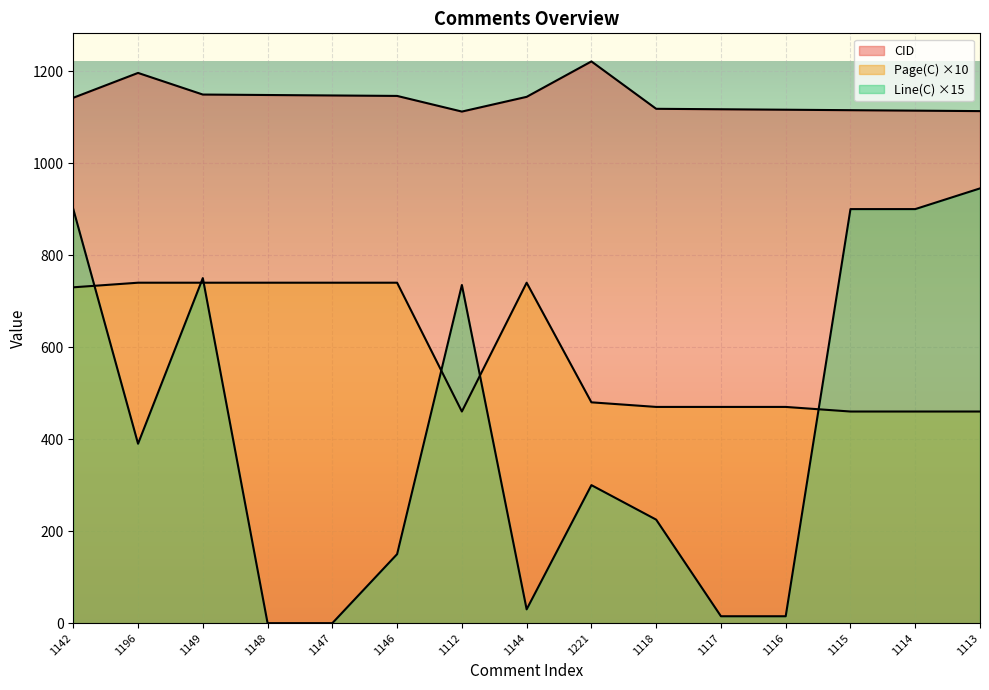

The Line(C) series shows 0 at 1147. True or false?

True